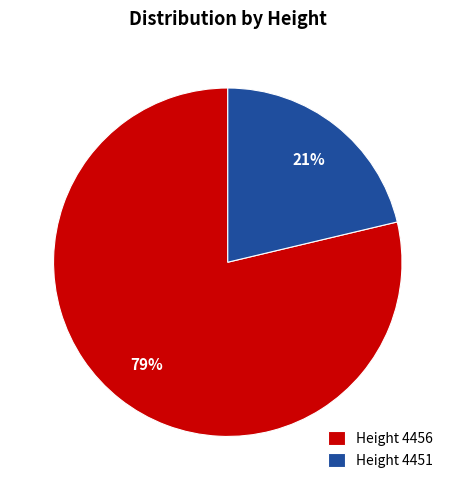

What percentage is the Height 4451 slice, to the nearest percent?

21%